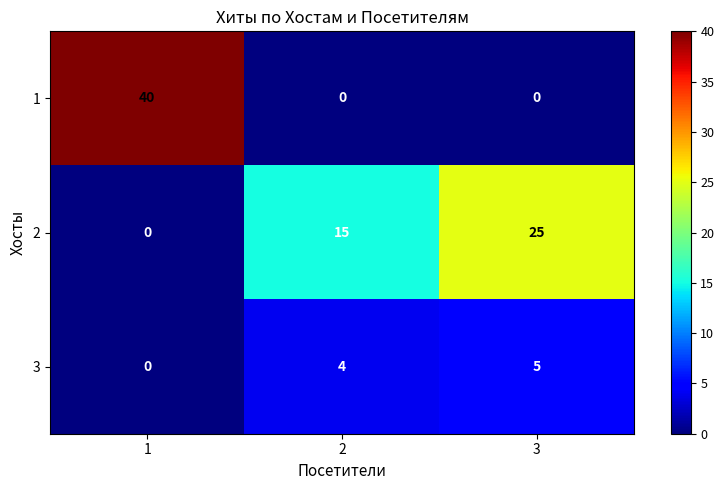

At how many categories does at least one series exceed 11?

3